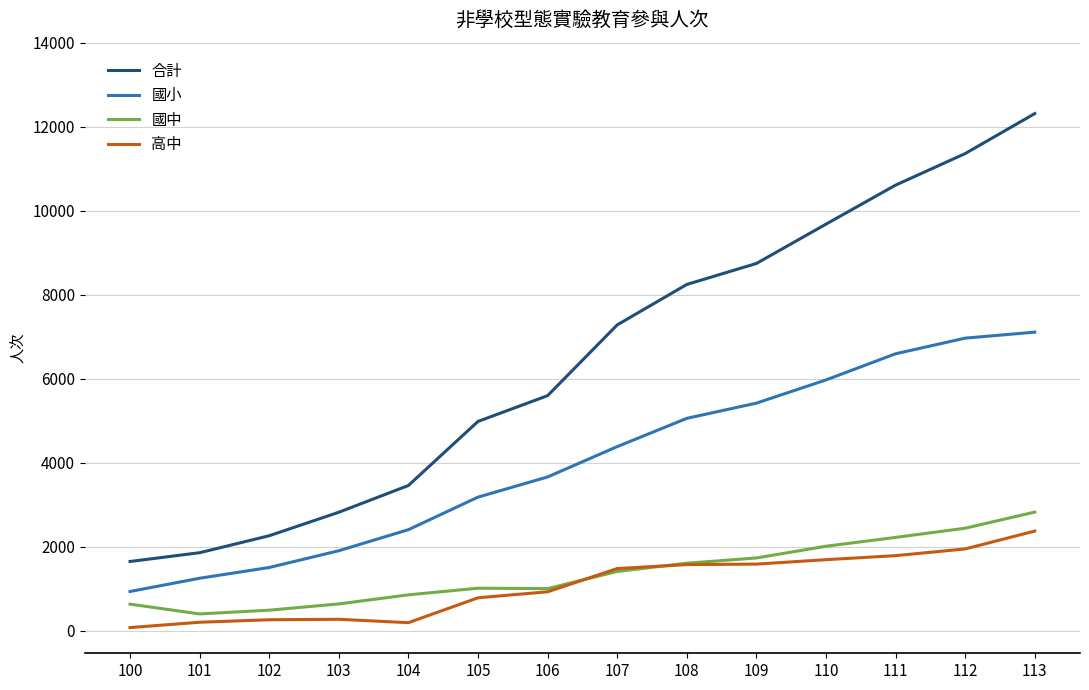

Which series has the largest range (max minus min)?

合計